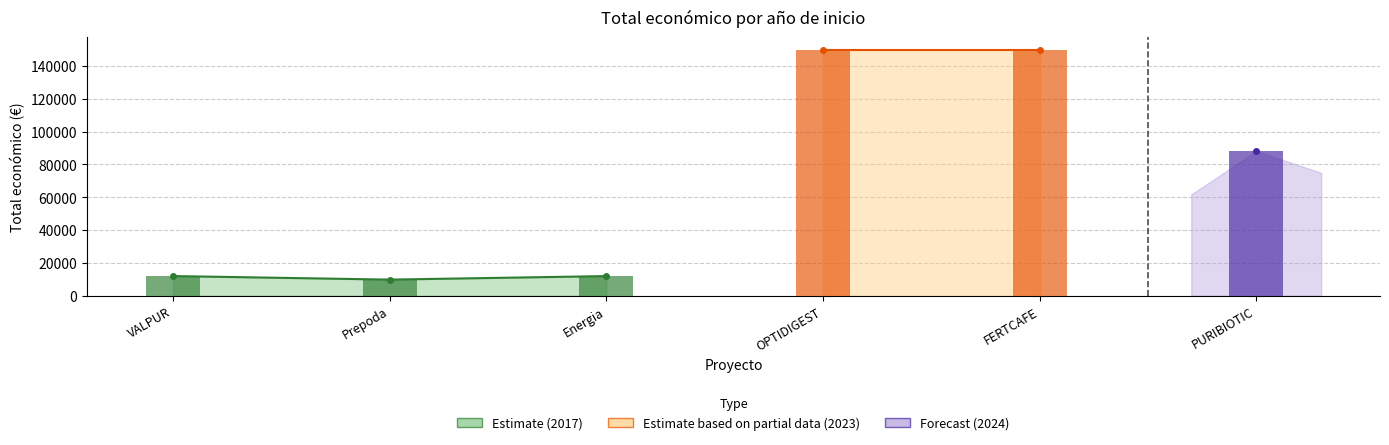

Are the bars horizontal?

No